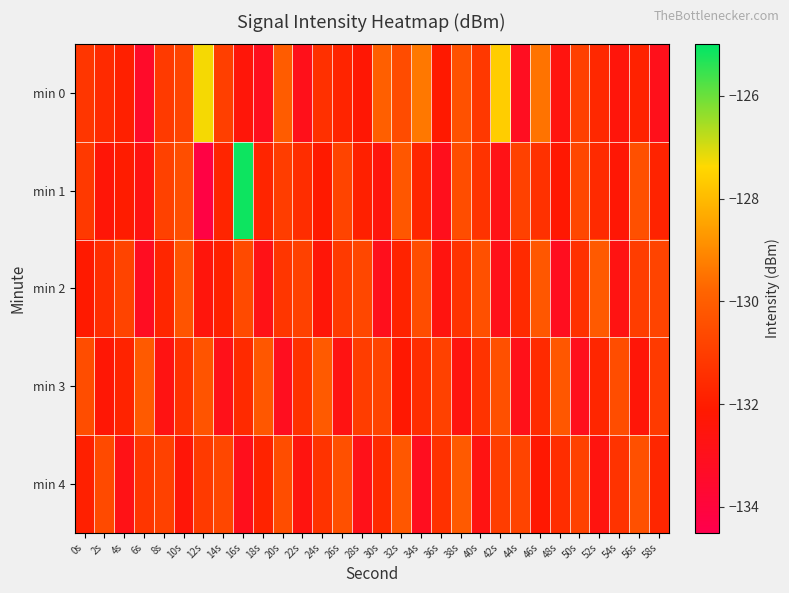

Rank the series at 32s from lowest to highest value.

min 3, min 2, min 0, min 1, min 4